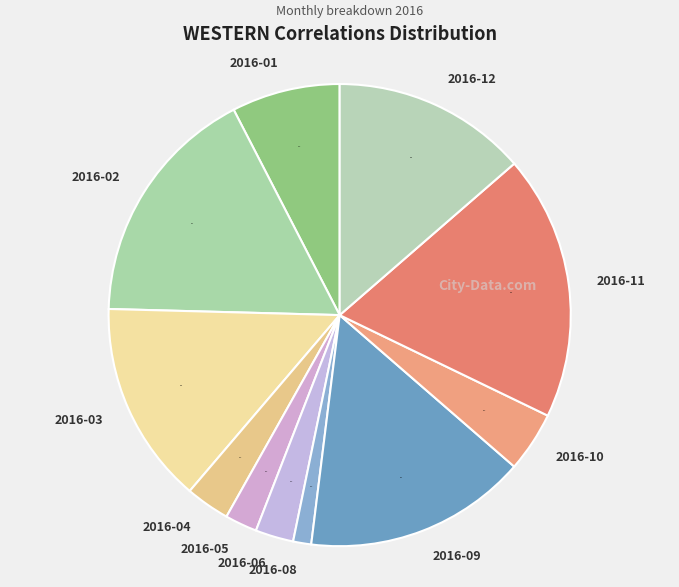

What is the largest slice in the pie chart?

2016-11